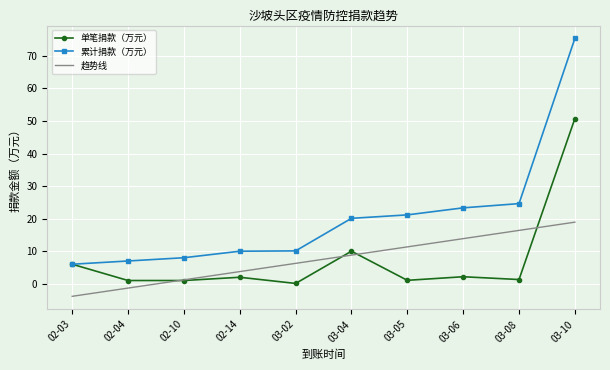

True or false: 累计捐款（万元） and 趋势线 intersect in this chart.

False